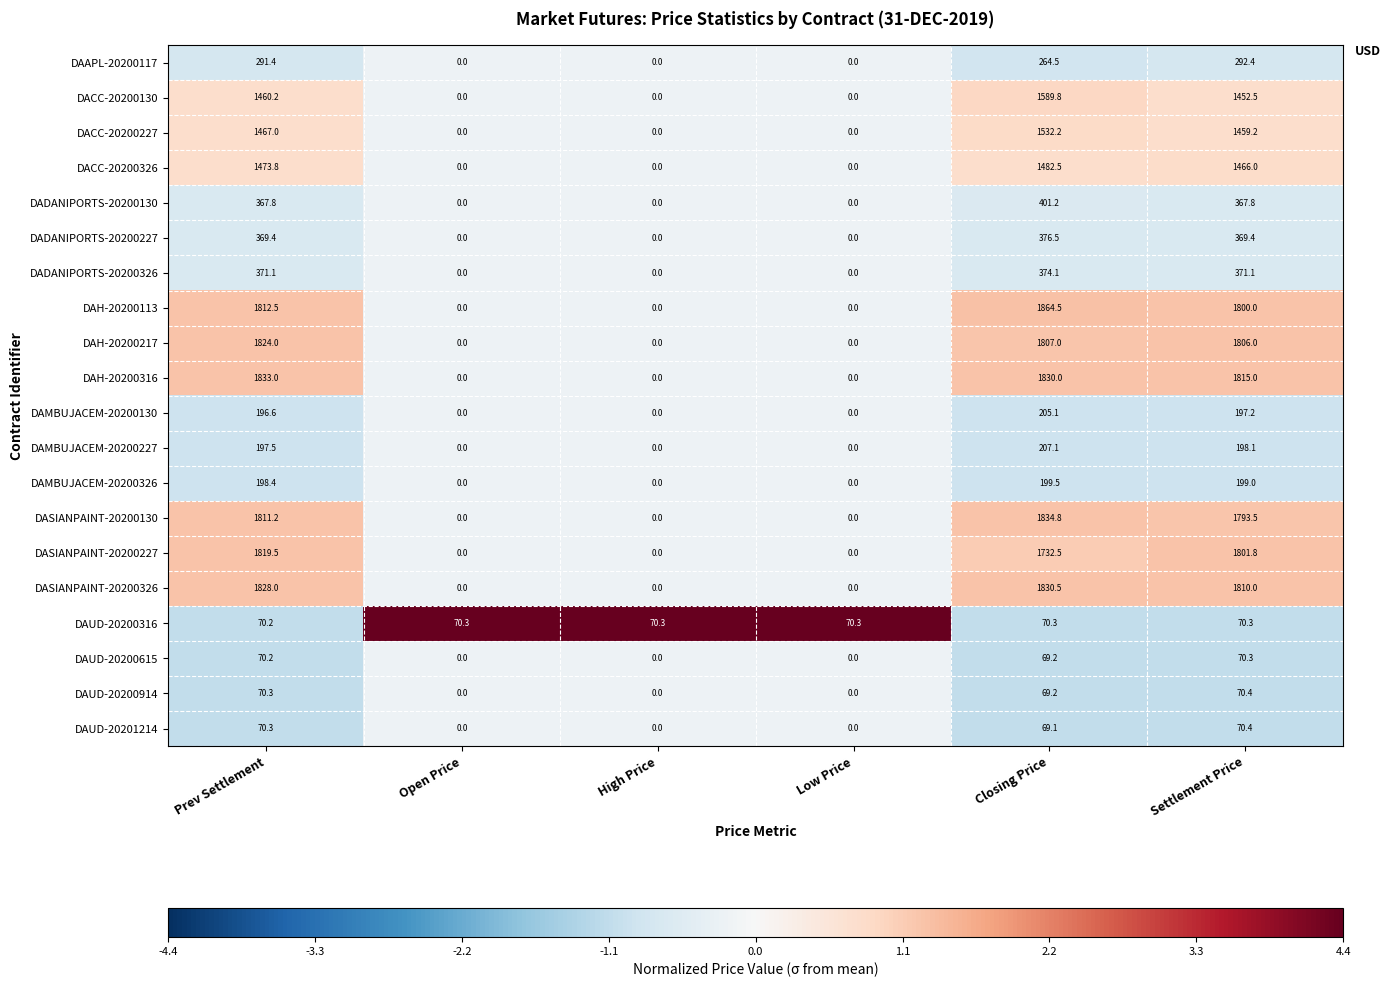

Which category has the highest value in the DADANIPORTS-20200130 series?

Closing Price